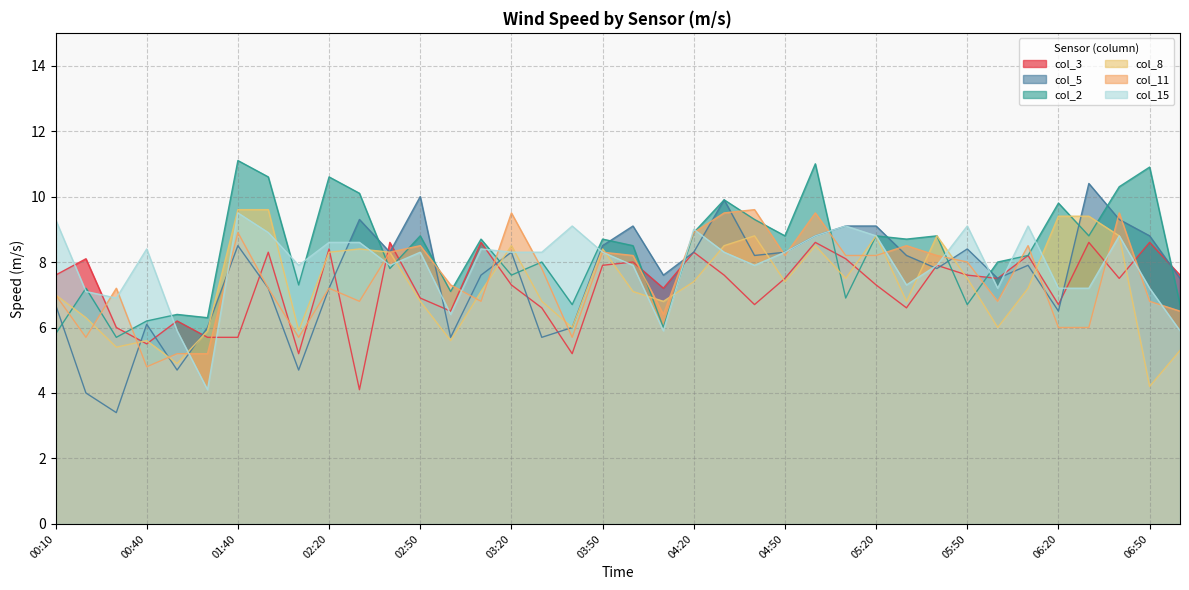

How many lines are shown in the chart?

6